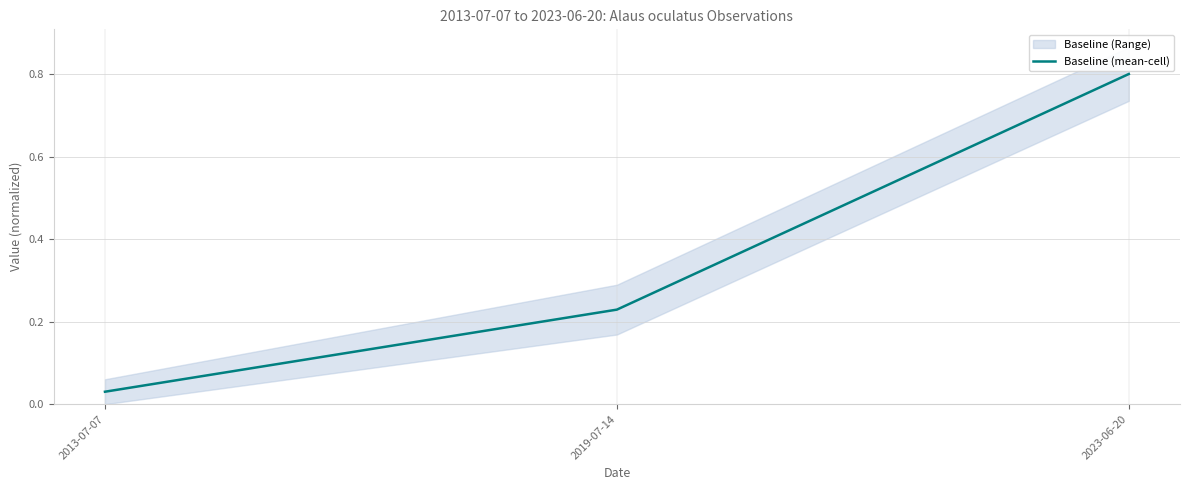

What is the difference between the values at 2013-07-07 and 2019-07-14?

0.2